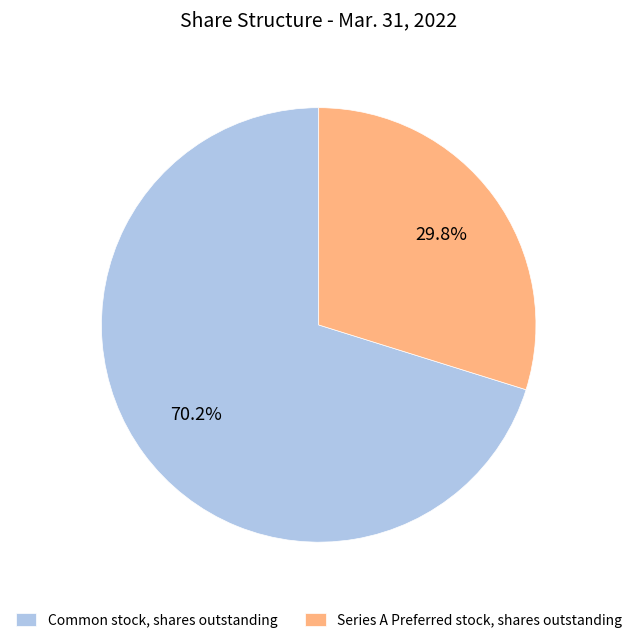

Between Common stock, shares outstanding and Series A Preferred stock, shares outstanding, which is larger?

Common stock, shares outstanding